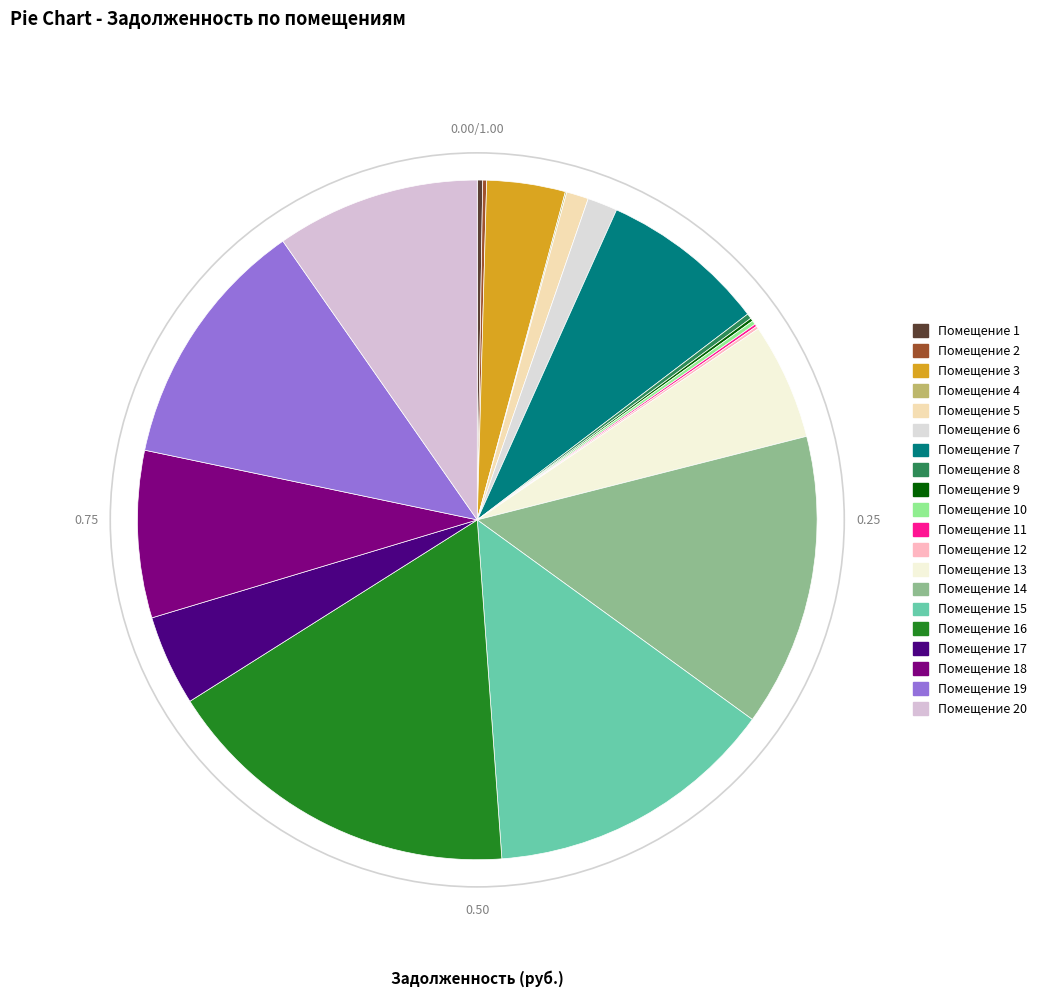

Which slice is the largest?

16